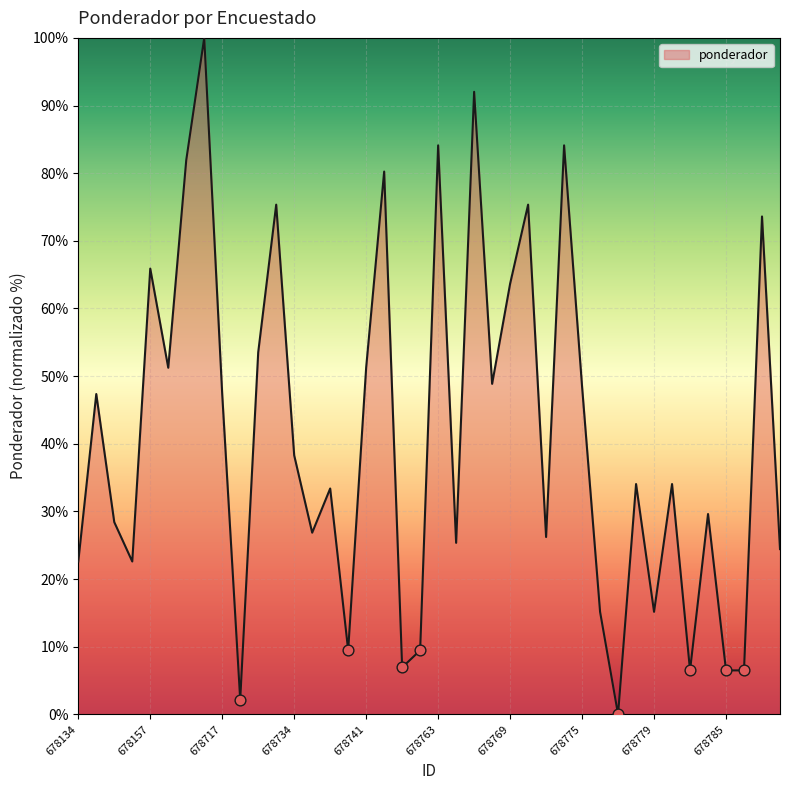

What is the maximum value shown in the chart?

100.0